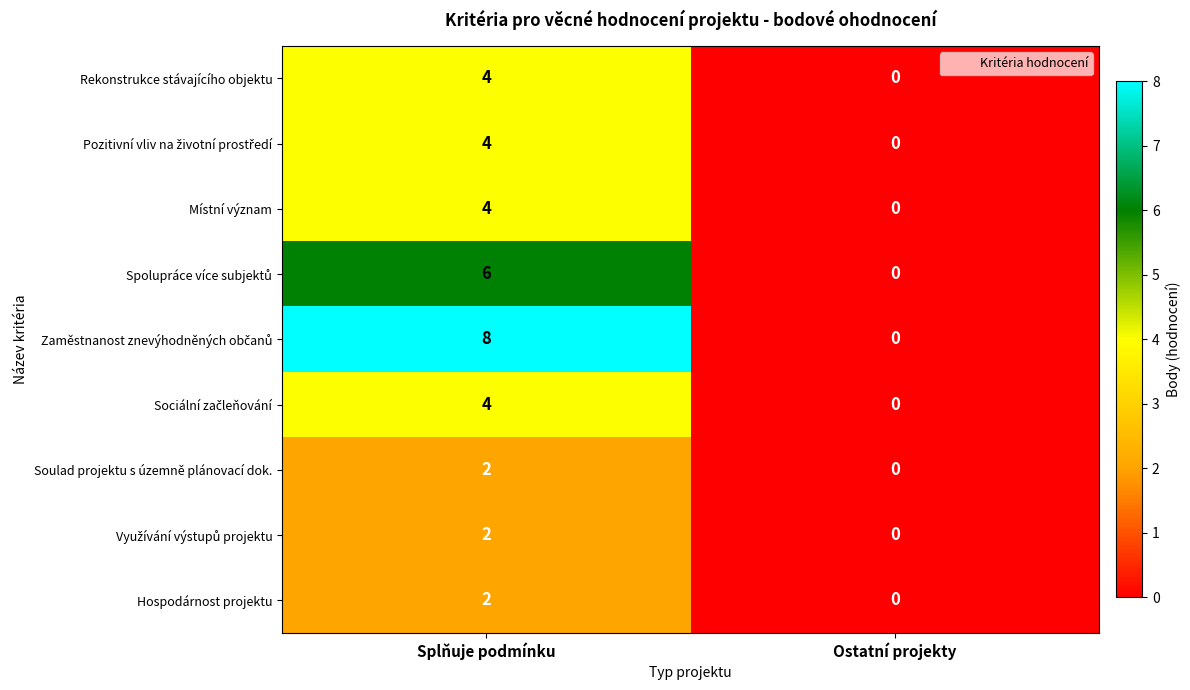

What is the spread (max minus min) of values at Splňuje podmínku?

6